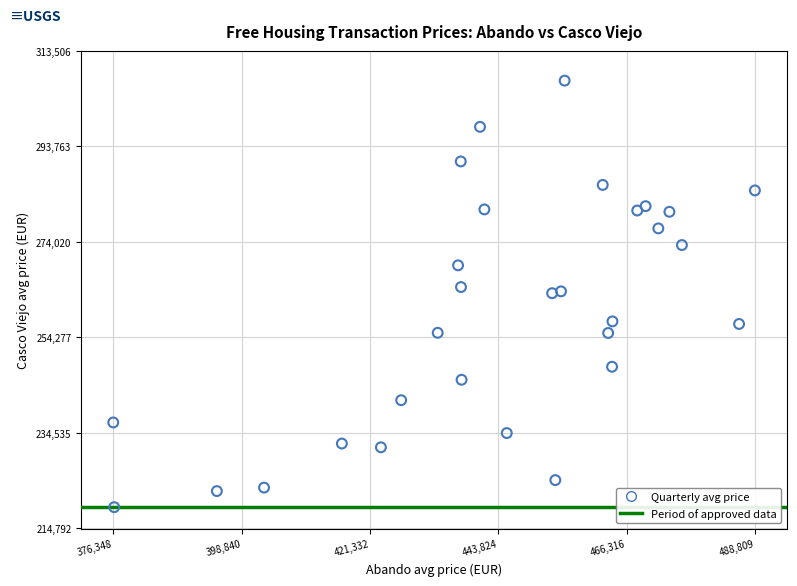

What is the range of X values (max minus min)?

112461